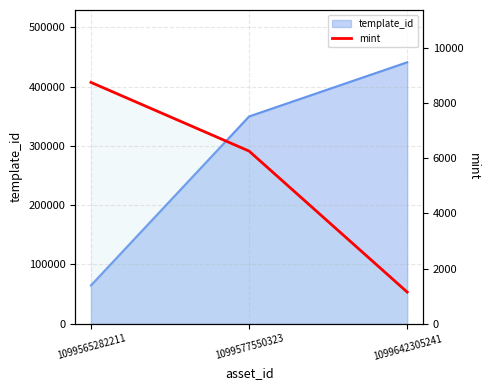

The chart shows a value of 6255 at 1099577550323. True or false?

True